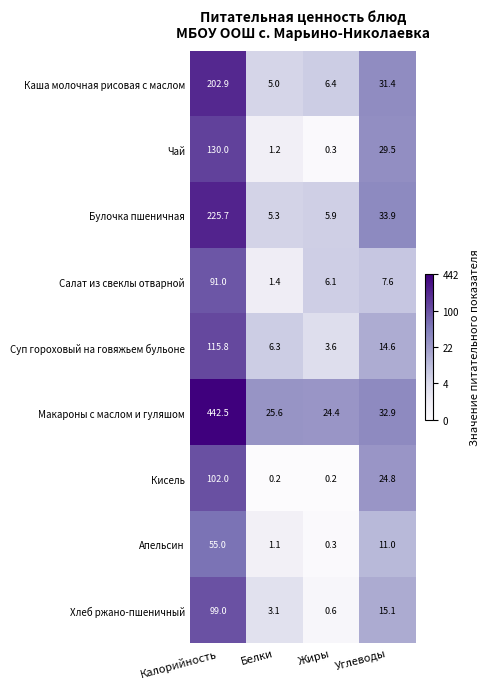

What is the difference between the second highest and second lowest values in the Хлеб ржано-пшеничный series?

12.0